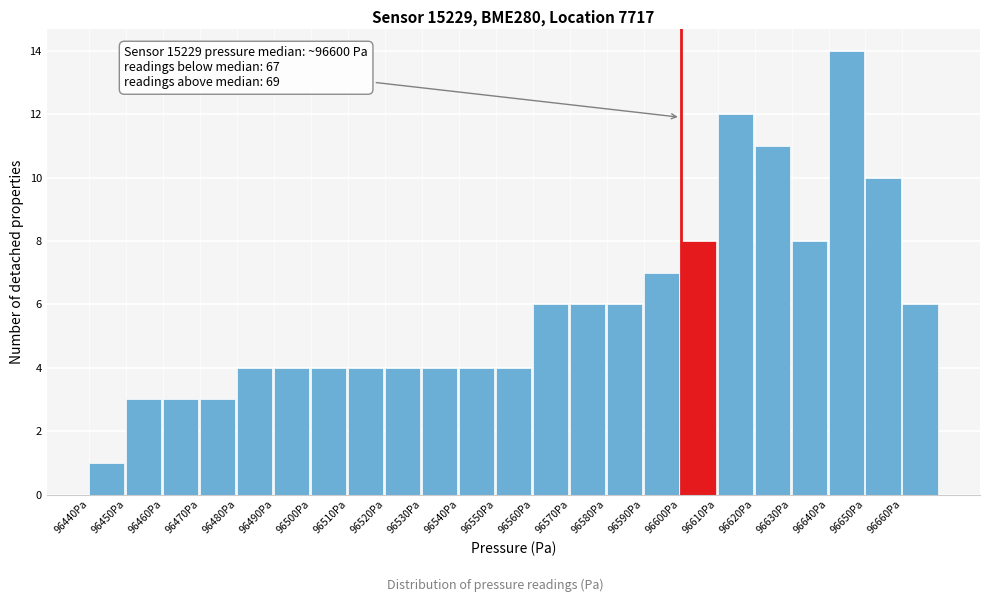

Which range on the x-axis has the tallest bar?

96640 to 96650